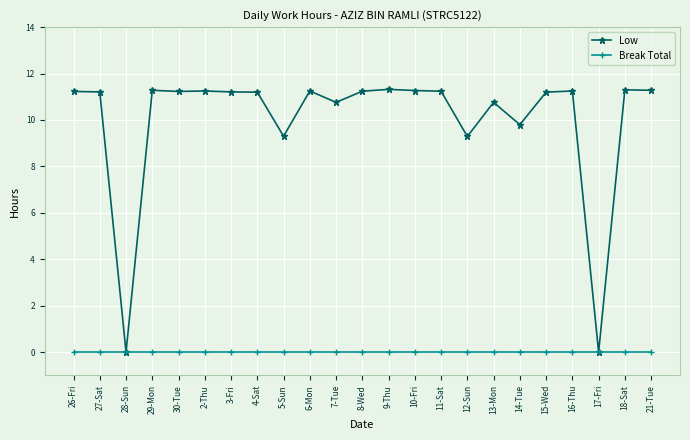

List the series in order of their overall mean, lowest first.

Break Total, Low